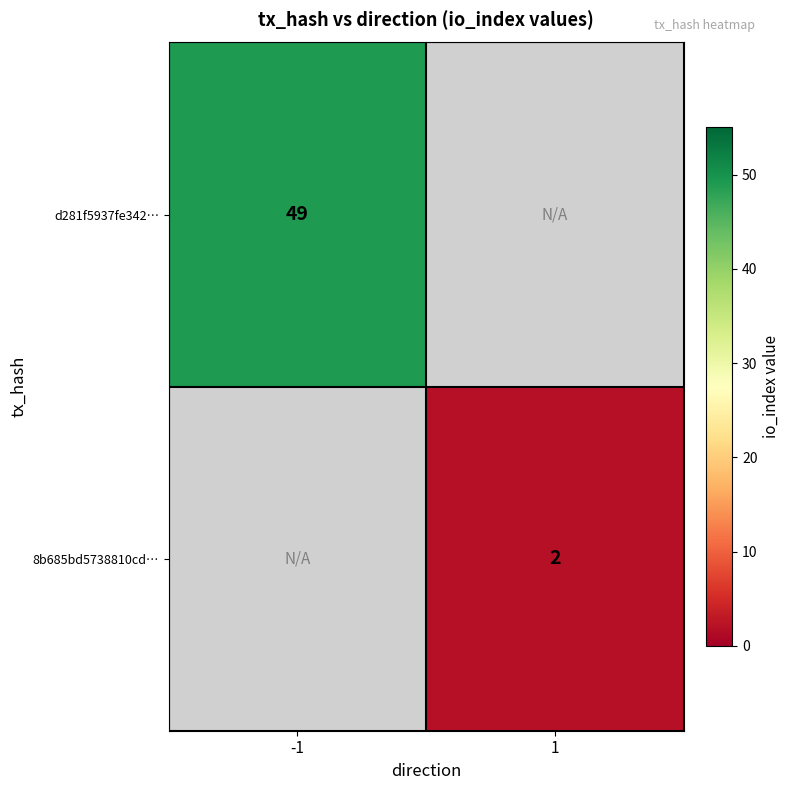

Is the value of 8b685bd5738810cd… at 1 greater than the value of d281f5937fe342… at -1?

No